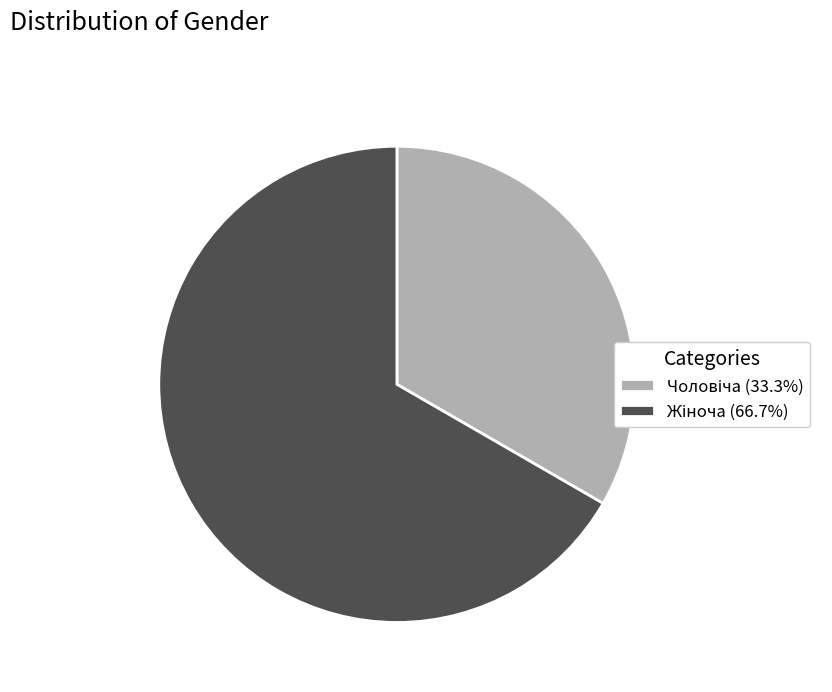

Is there any slice that represents more than half of the pie?

Yes